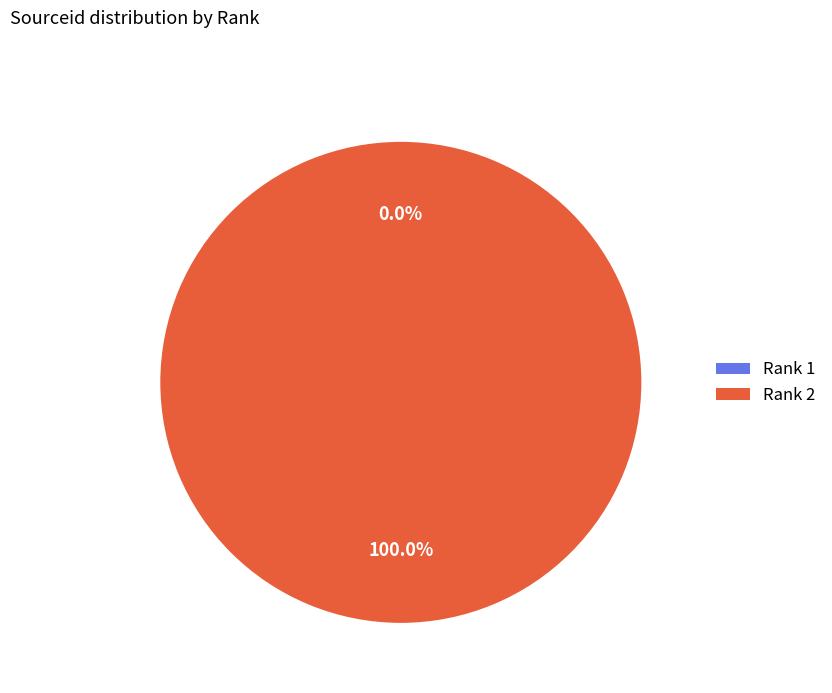

Does Rank 2 represent more than half of the total?

Yes